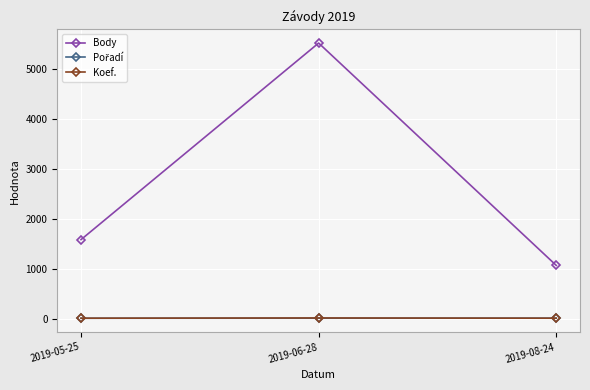

Which series has the largest total across all categories?

Body